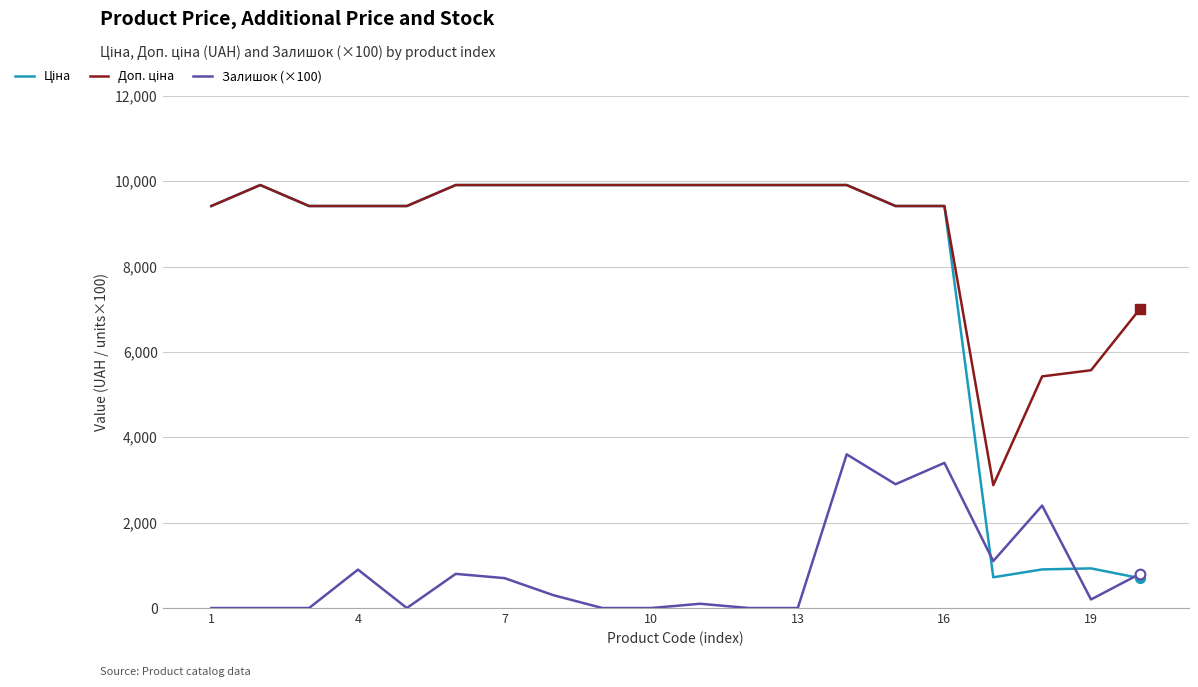

At how many categories does at least one series exceed 514?

20